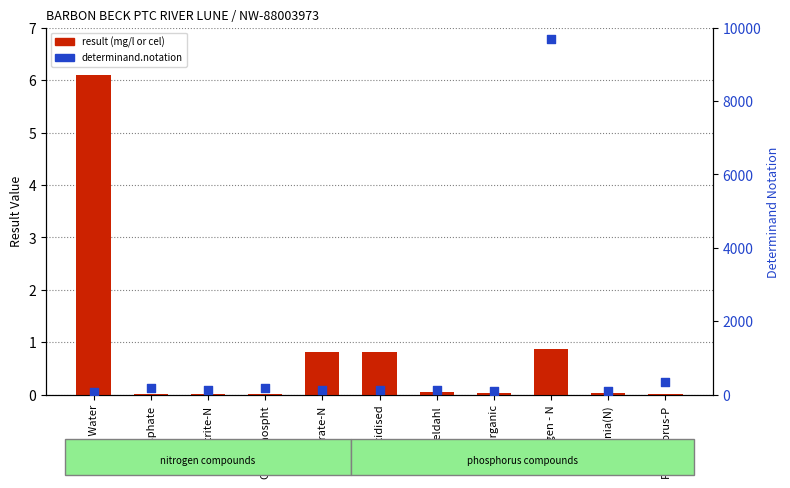

At which category is the sum across all series the highest?

Nitrogen - N